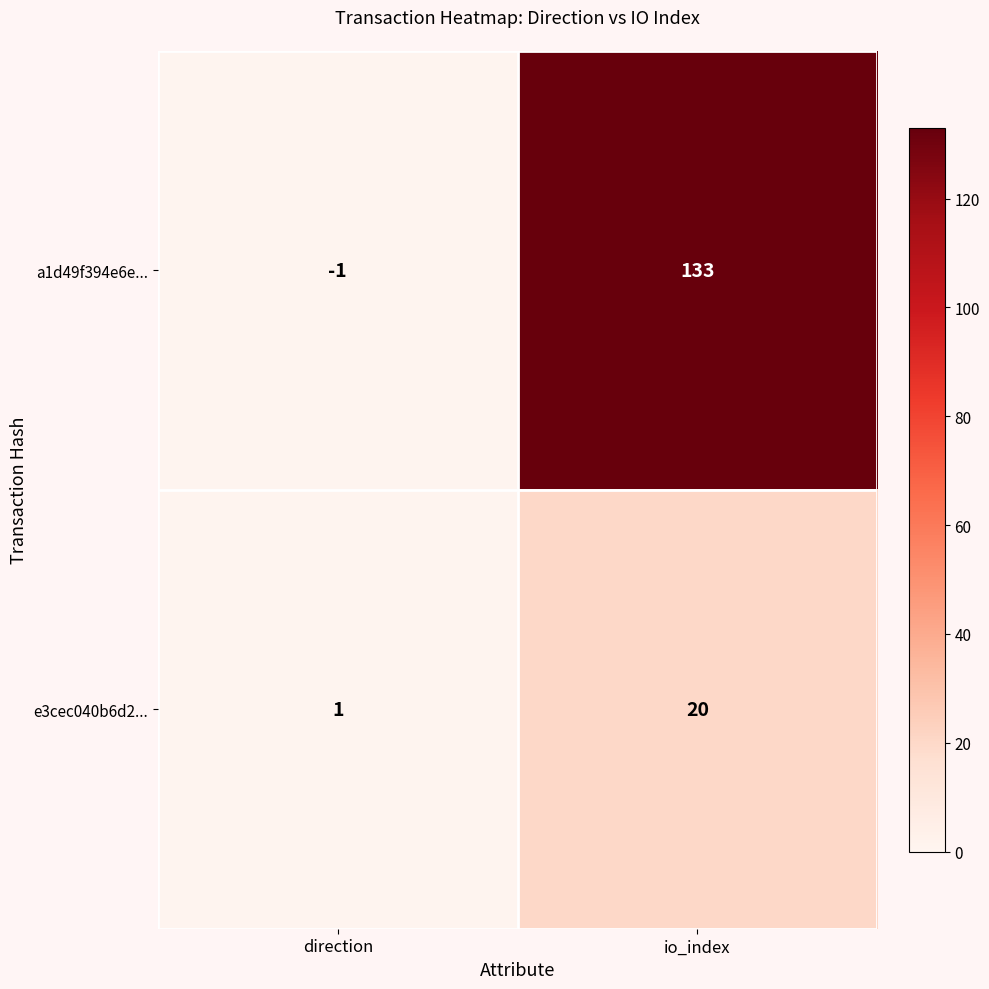

Which series has the widest spread of values?

a1d49f394e6e...